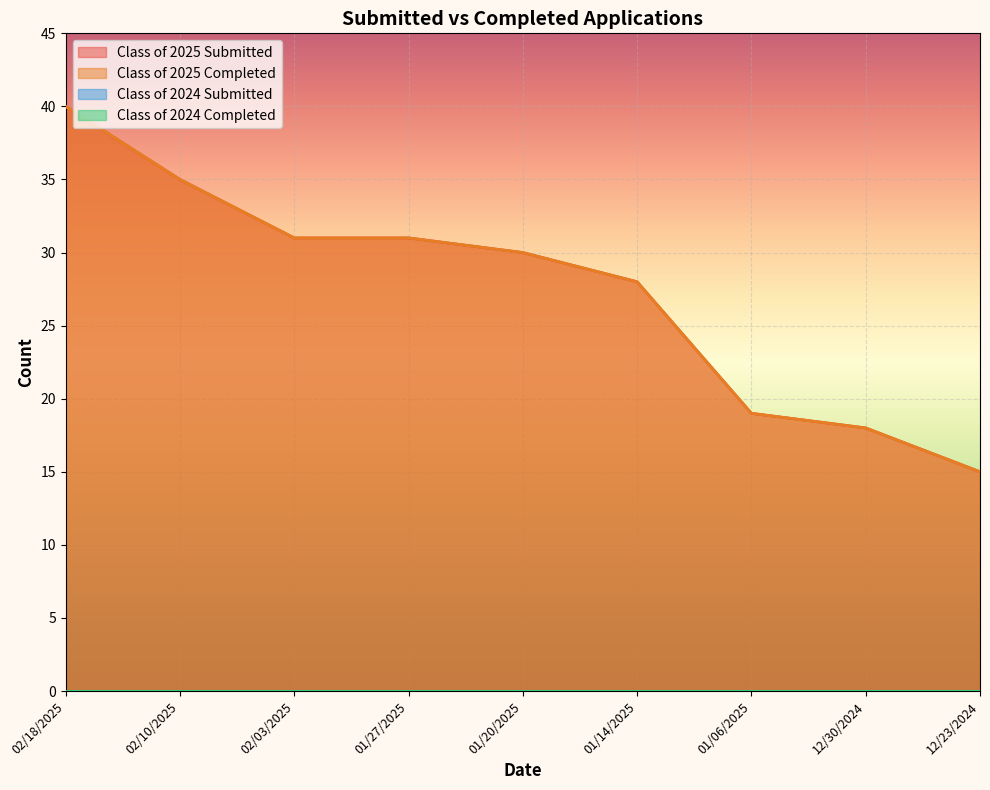

The Class of 2025 Submitted series shows 31 at 02/03/2025. True or false?

True